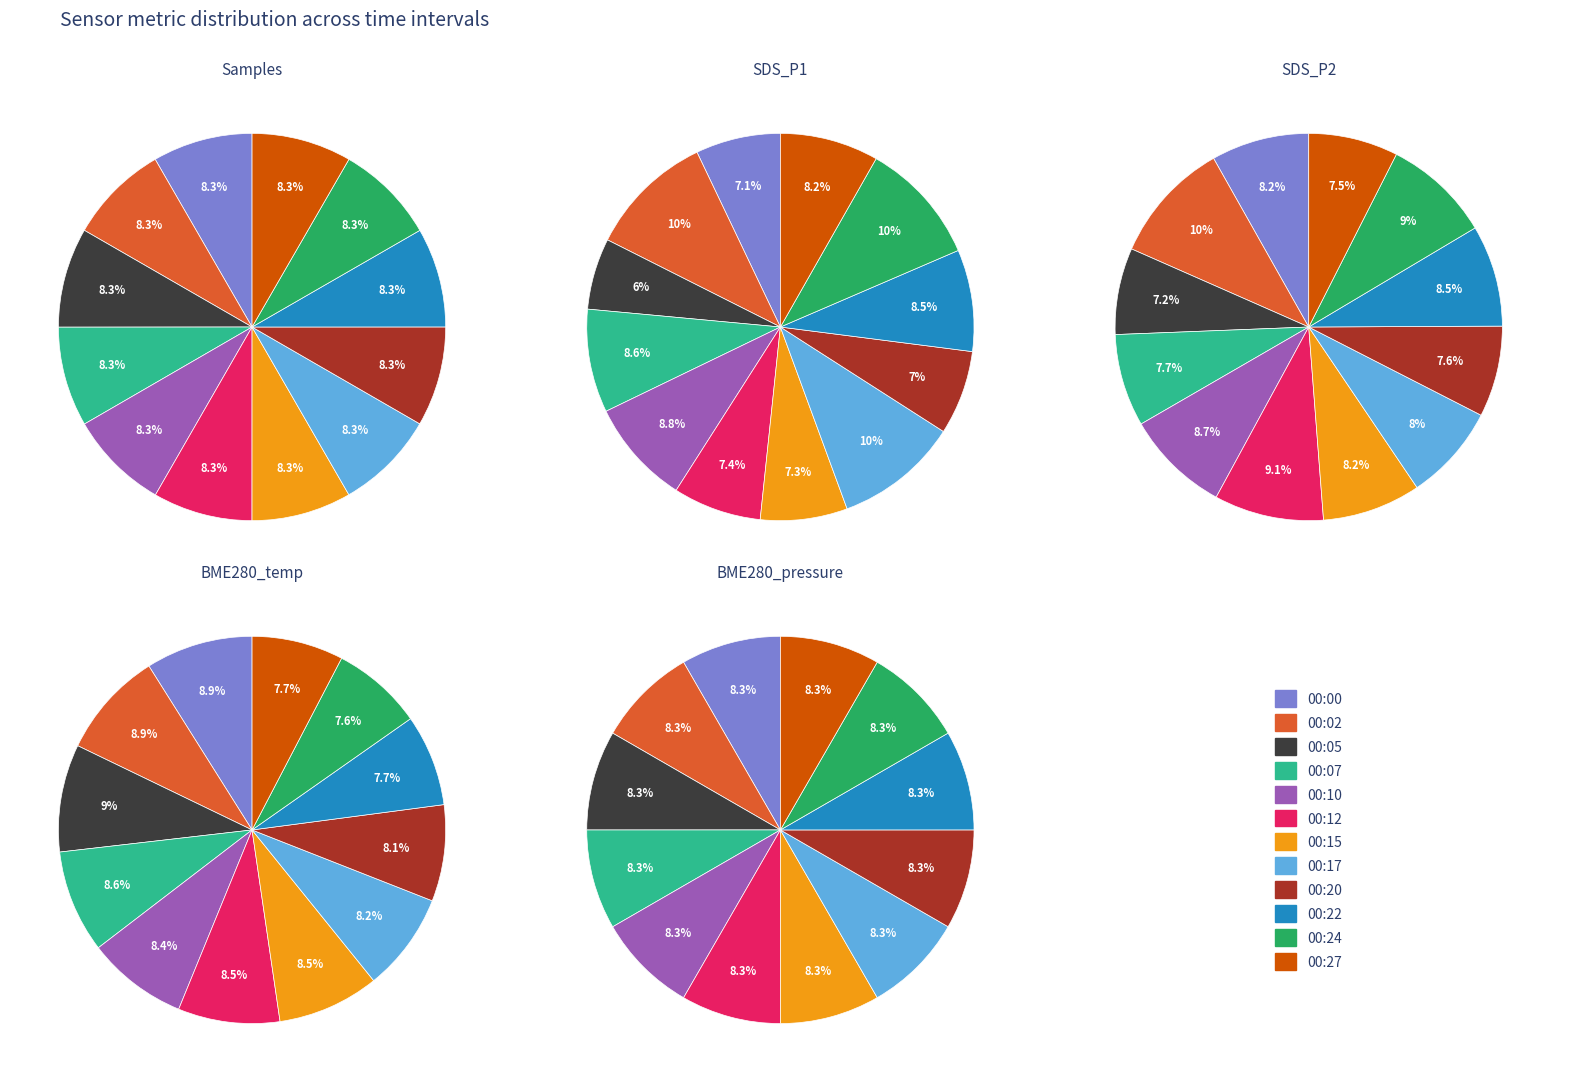

Combined, do 00:24 and 00:12 account for over 50%?

No